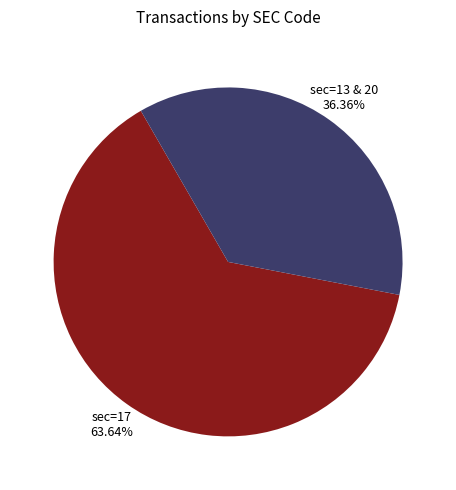

Does any single category account for the majority?

Yes